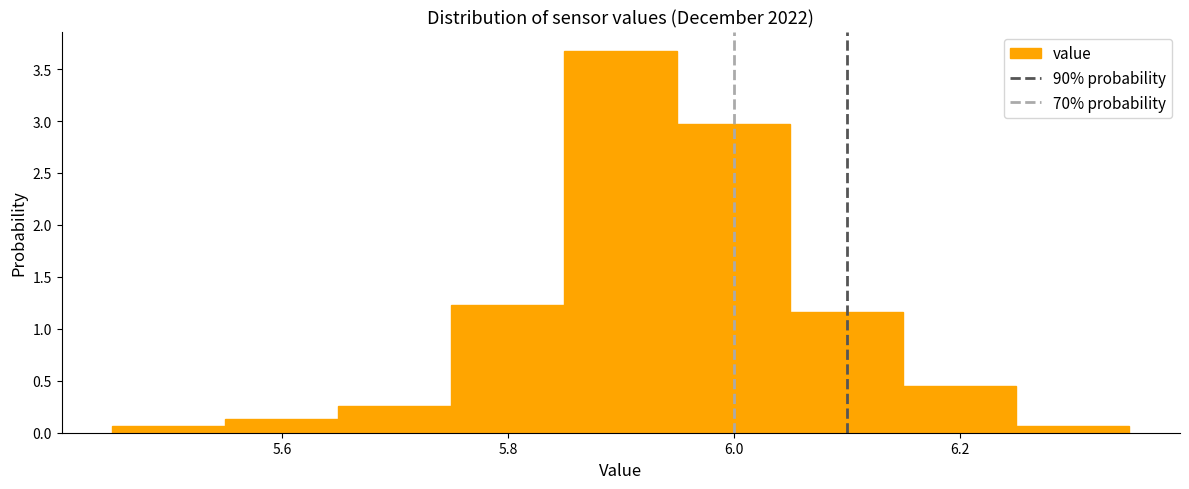

Reading left to right, list every bar in this chart as the range it spans on the x-axis followed by its height. Neither the bar edges nor the heights are printed on the chart, so give them approximately, as read against the axes.

5.45 to 5.55: 0.05
5.55 to 5.65: 0.15
5.65 to 5.75: 0.25
5.75 to 5.85: 1.25
5.85 to 5.95: 3.70
5.95 to 6.05: 2.95
6.05 to 6.15: 1.15
6.15 to 6.25: 0.45
6.25 to 6.35: 0.05